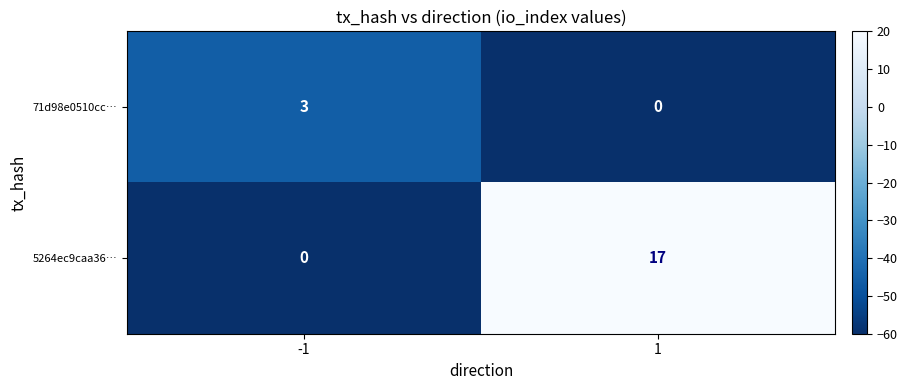

What is the greatest value displayed?

17